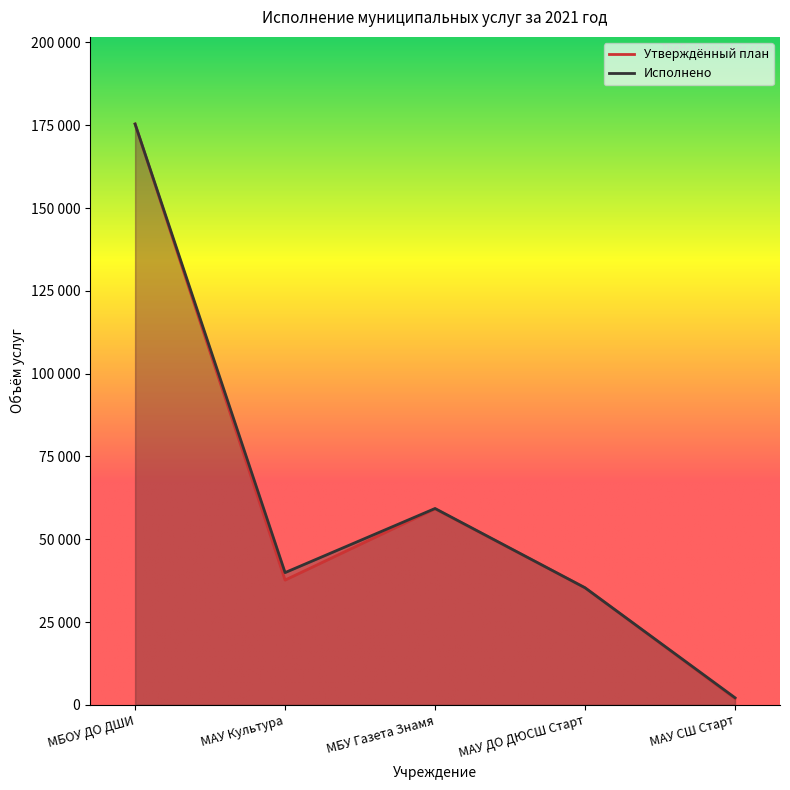

How many data points in Утверждённый план are above 37668?

2